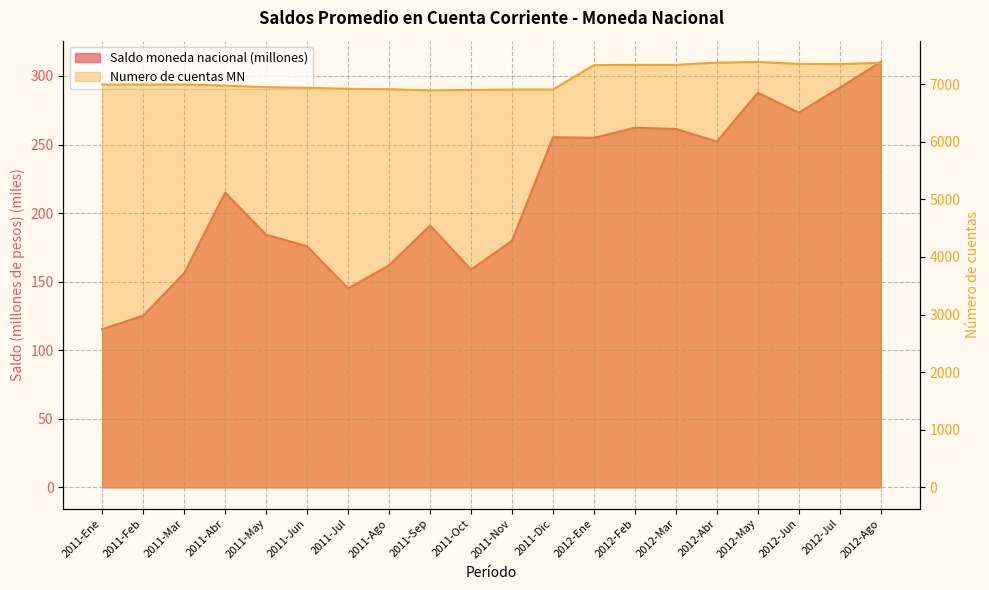

Between 2011-Abr and 2011-Nov, which series saw the biggest shift?

Numero de cuentas MN